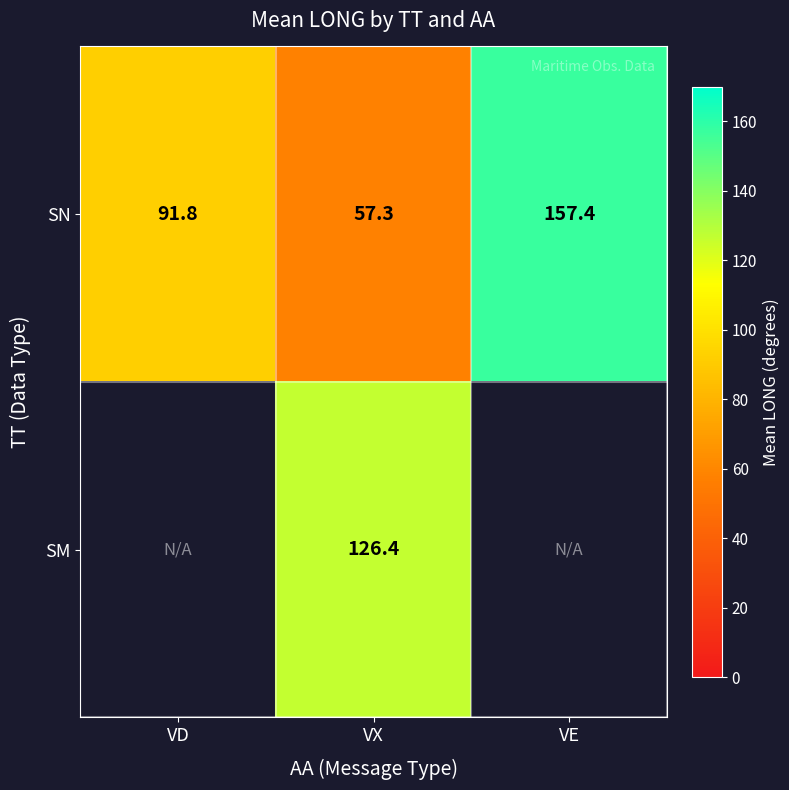

What is the smallest value displayed?

57.3